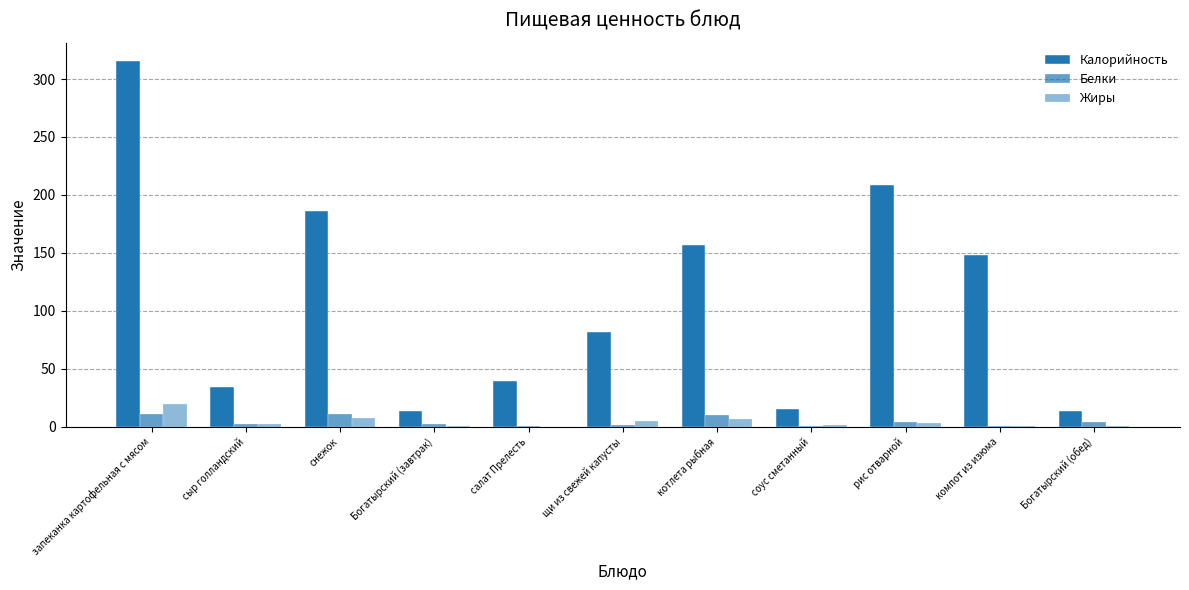

How many categories are shown in the chart?

11